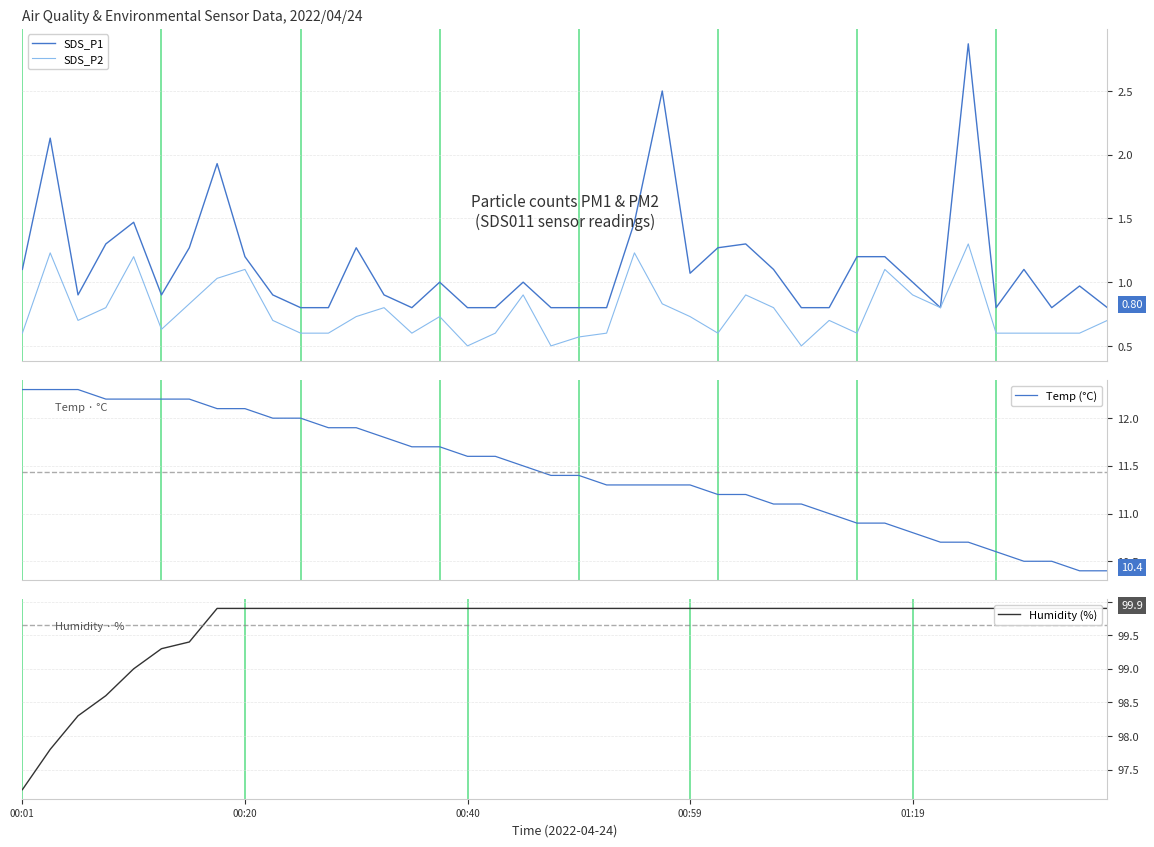

Is it true that SDS_P1 equals 1.0 at 38?

True